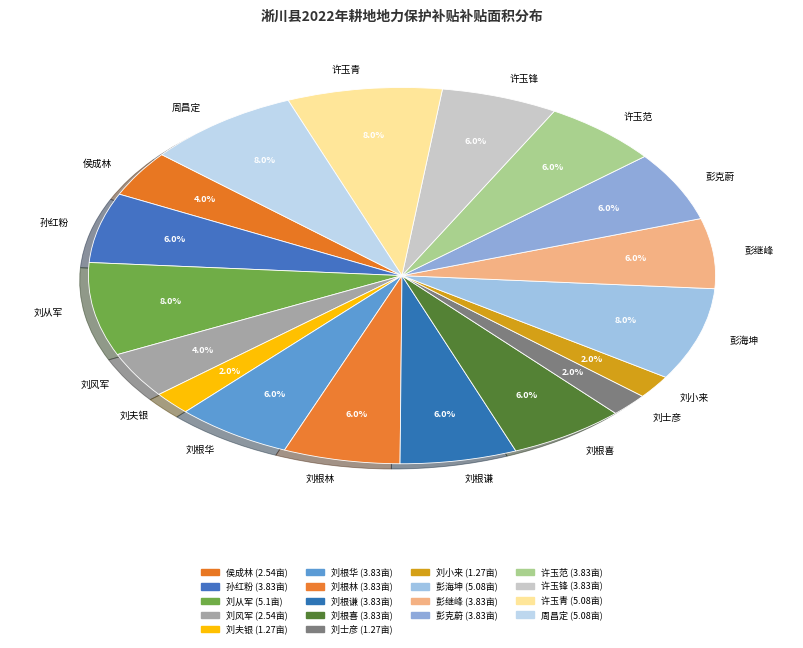

Is there any slice that represents more than half of the pie?

No